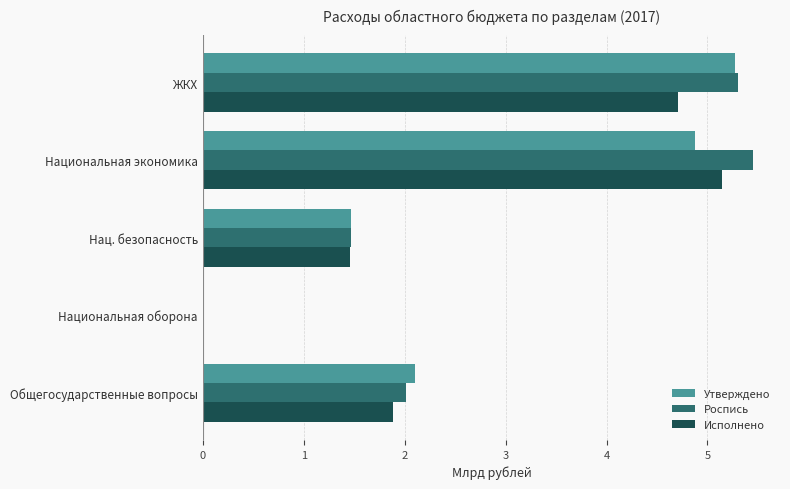

What is the maximum value shown in the chart?

5.4